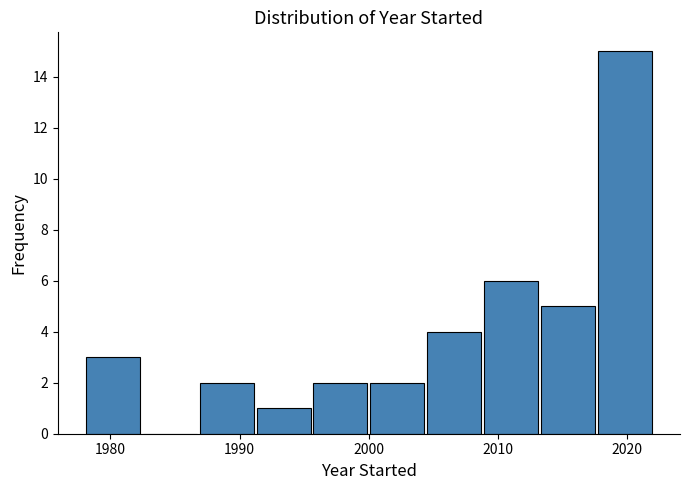

How tall is the bar that spans 1991.2 to 1995.6 on the x-axis? Neither the bar edges nor the heights are printed on the chart, so give them approximately, as read against the axes.

1